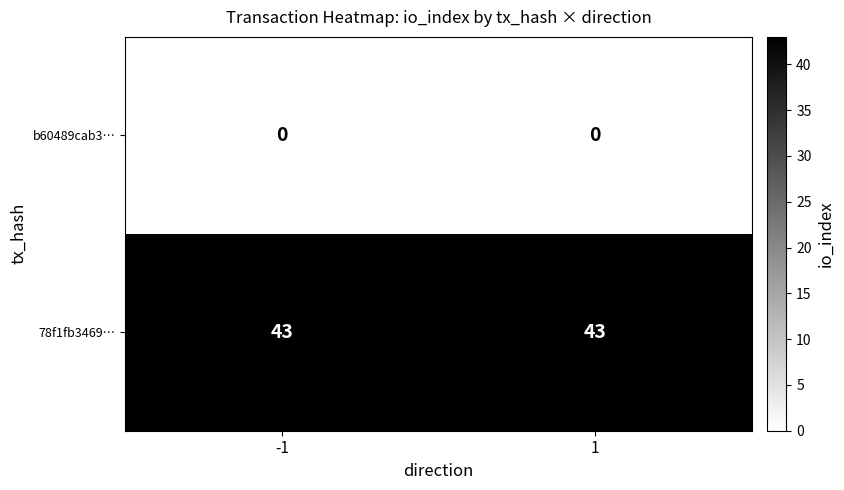

What is the spread (max minus min) of values at 1?

43